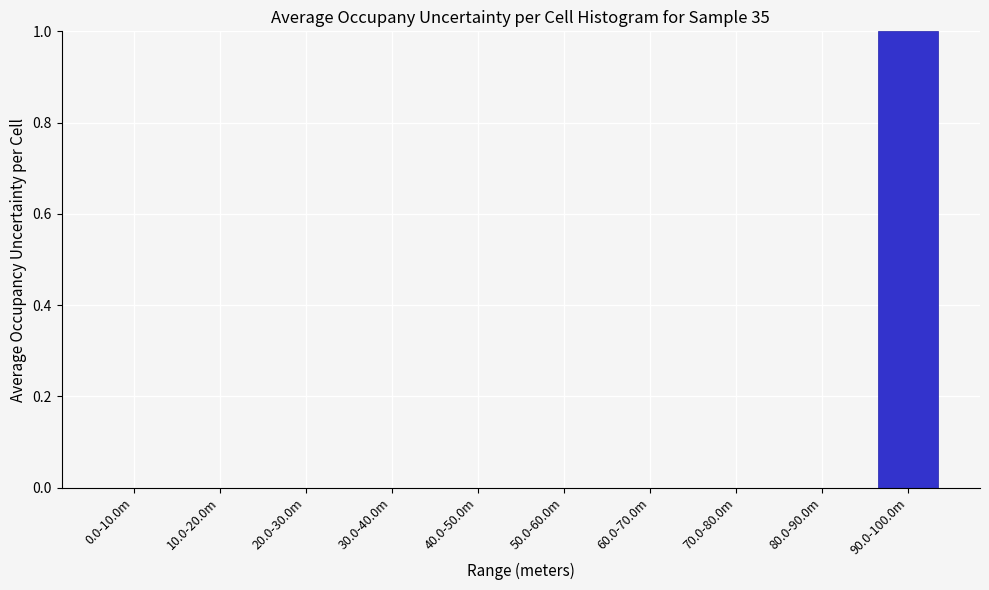

Reading left to right, extract all data points from this chart.

0.0-10.0m=0	10.0-20.0m=0	20.0-30.0m=0	30.0-40.0m=0	40.0-50.0m=0	50.0-60.0m=0	60.0-70.0m=0	70.0-80.0m=0	80.0-90.0m=0	90.0-100.0m=1